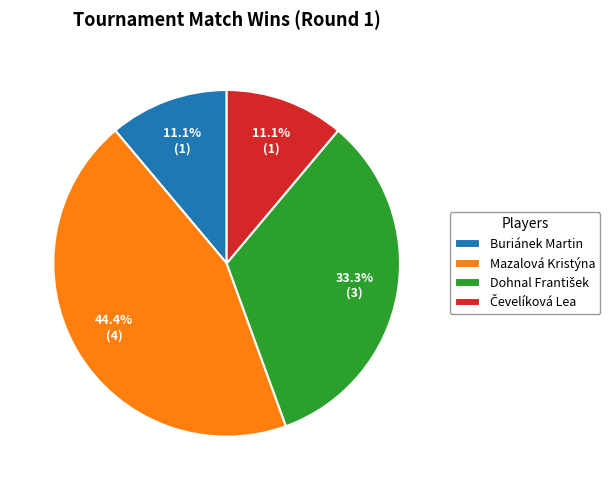

How many slices are in this pie chart?

4